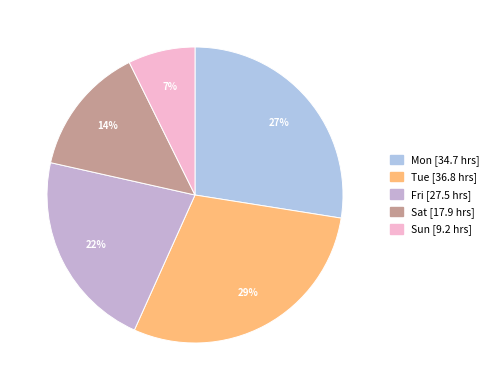

How many segments does this pie chart have?

5